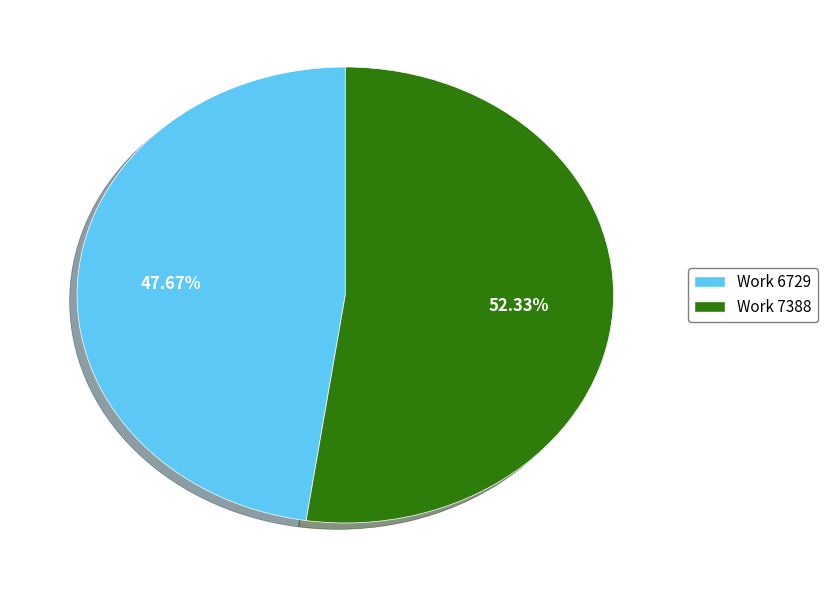

What is the ratio of the value at Work 6729 to the value at Work 7388?

0.9